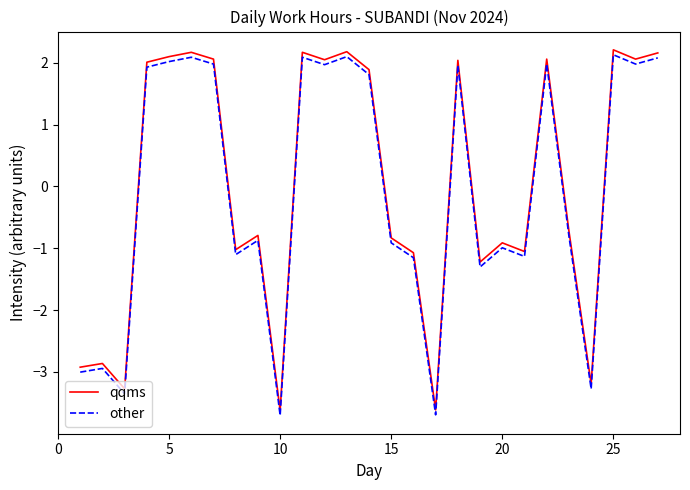

What is the lowest value of the qqms series?

-3.6